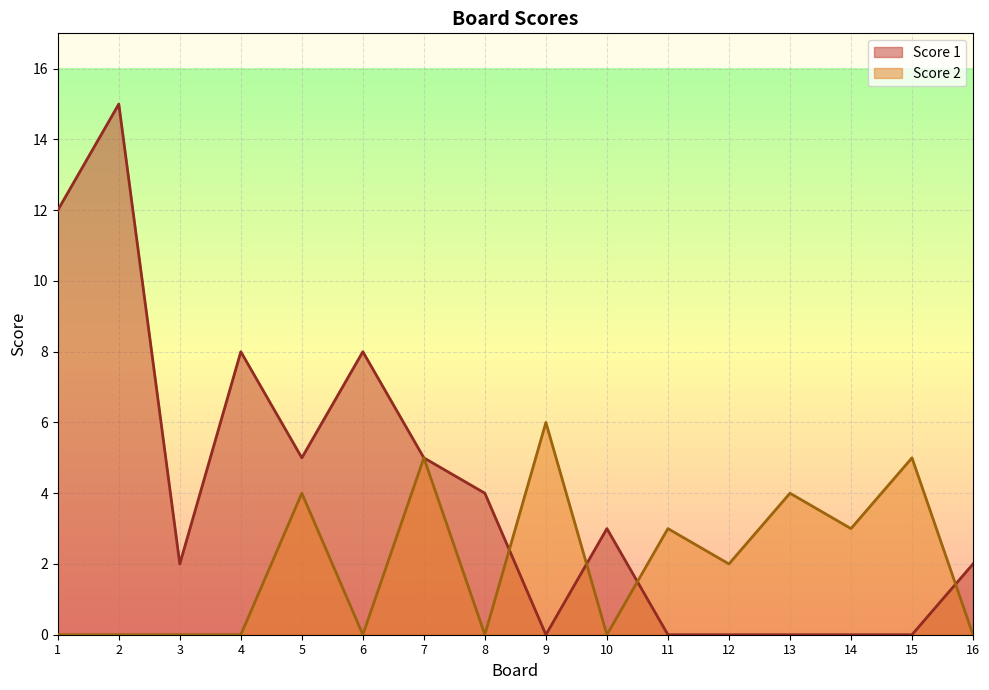

Rank the series by their average value, from highest to lowest.

Score 1, Score 2